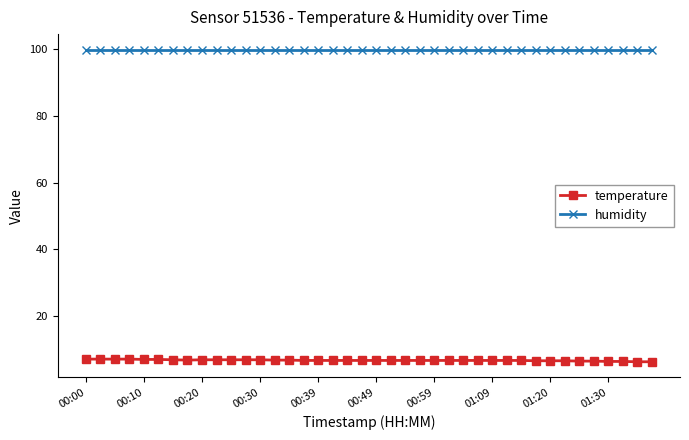

What is the value of the temperature point at the 22nd from the left?

6.7